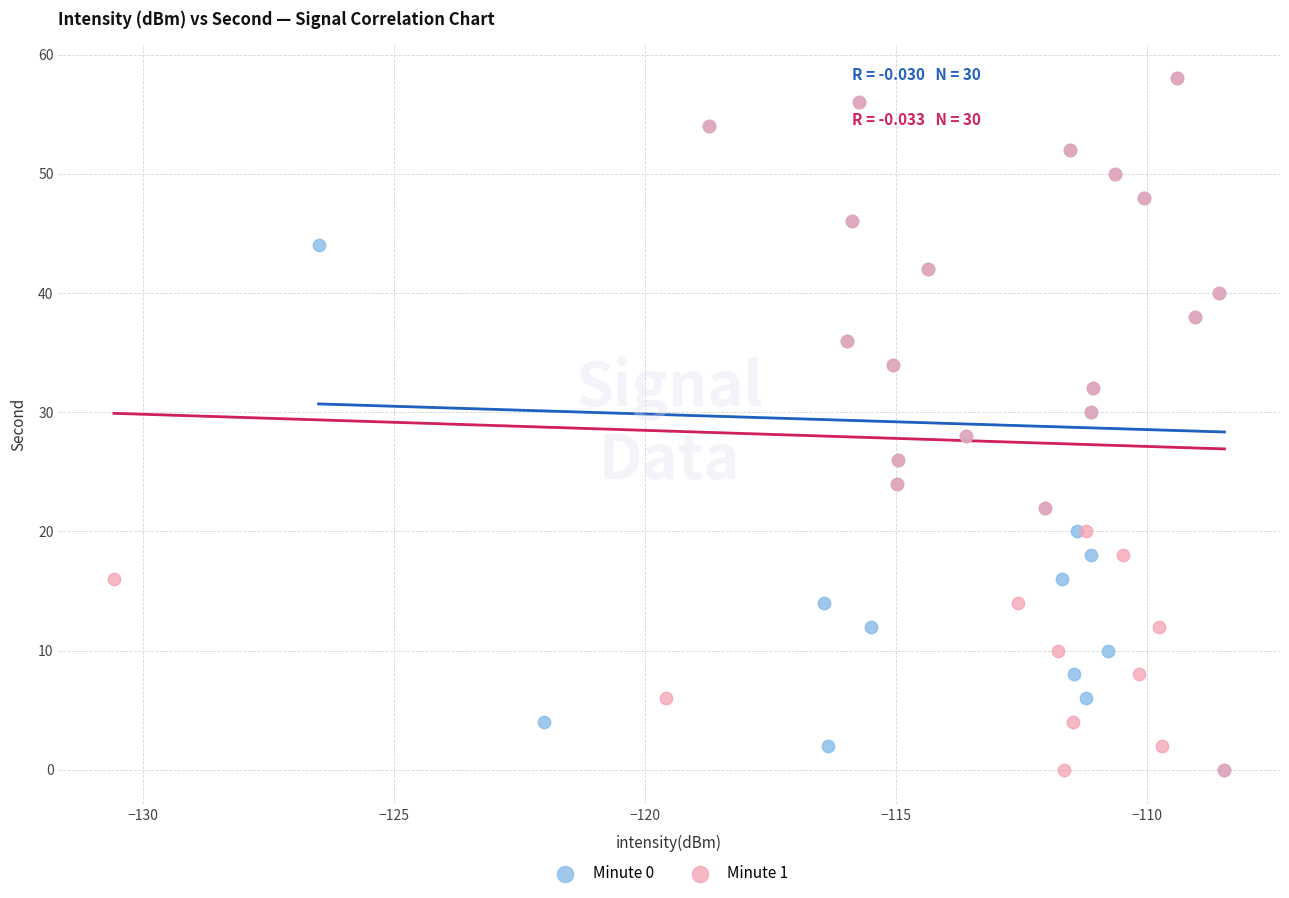

What are all the series names shown in the legend?

Minute 0, Minute 1